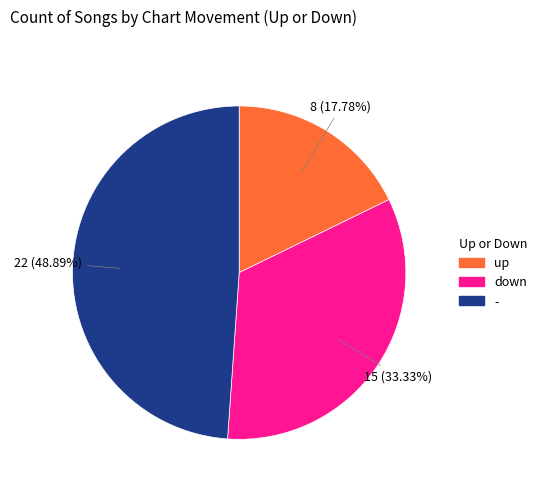

Rank the categories by value from lowest to highest.

up, down, -